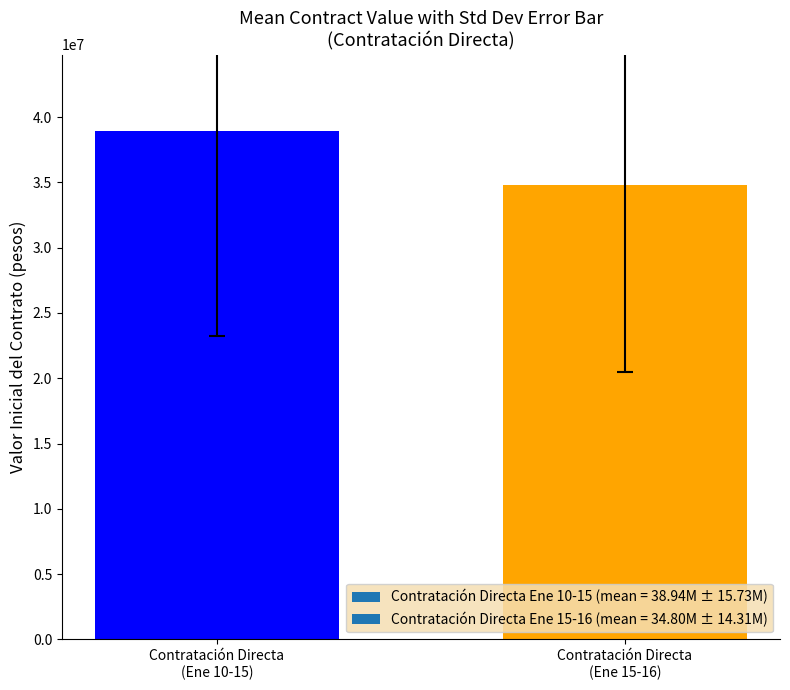

How many bars are there in total?

2